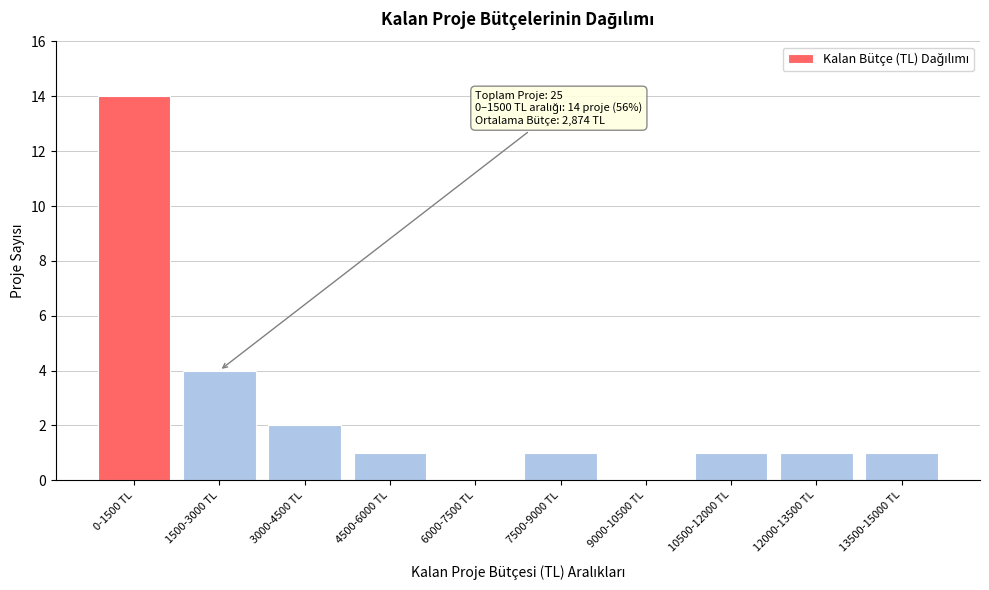

Reading left to right, list all the values displayed in this chart.

0-1500 TL=14	1500-3000 TL=4	3000-4500 TL=2	4500-6000 TL=1	6000-7500 TL=0	7500-9000 TL=1	9000-10500 TL=0	10500-12000 TL=1	12000-13500 TL=1	13500-15000 TL=1